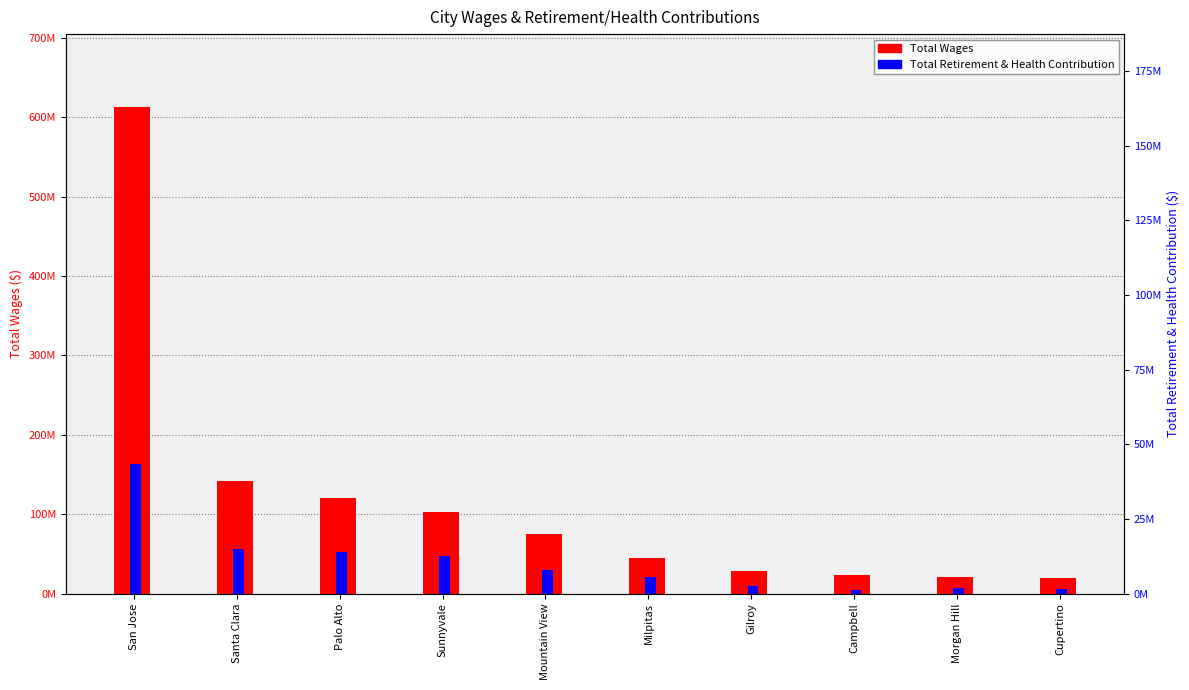

What is the highest value of the Total Wages series?

612744249